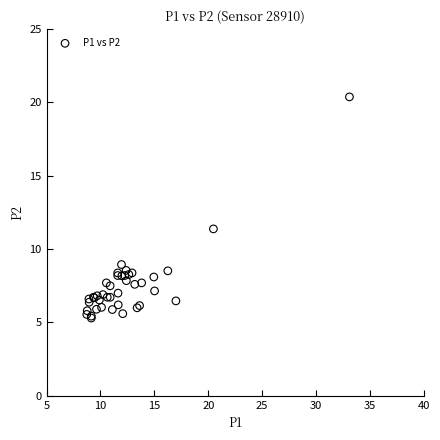

What Y value in the scatter plot is closest to 12?

11.4